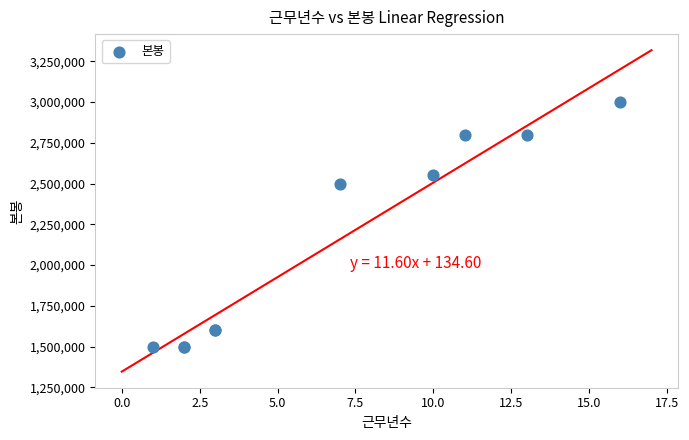

What Y value in the scatter plot is closest to 2250000?

2500000